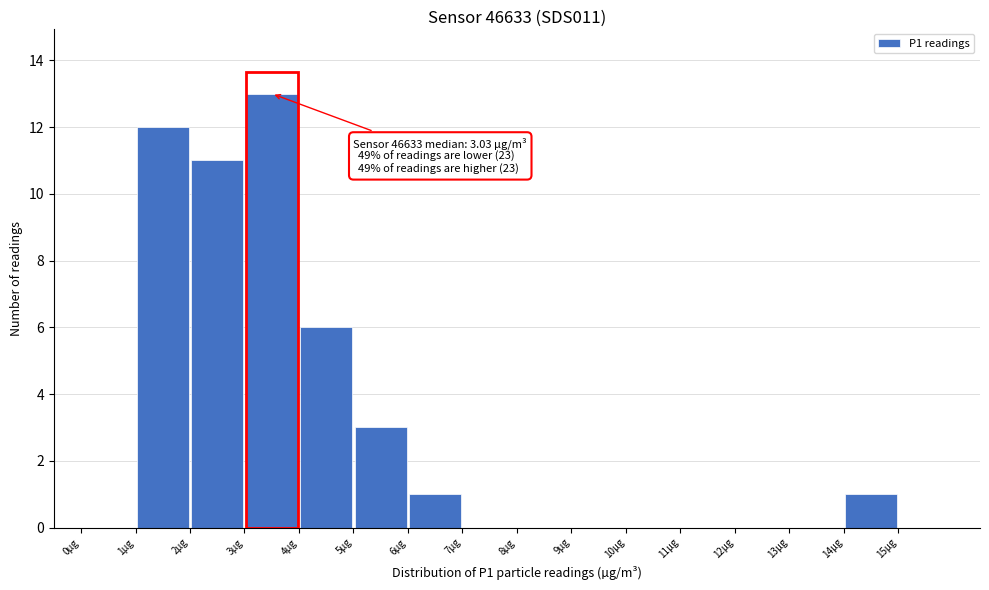

Which range on the x-axis has the tallest bar?

3 to 4